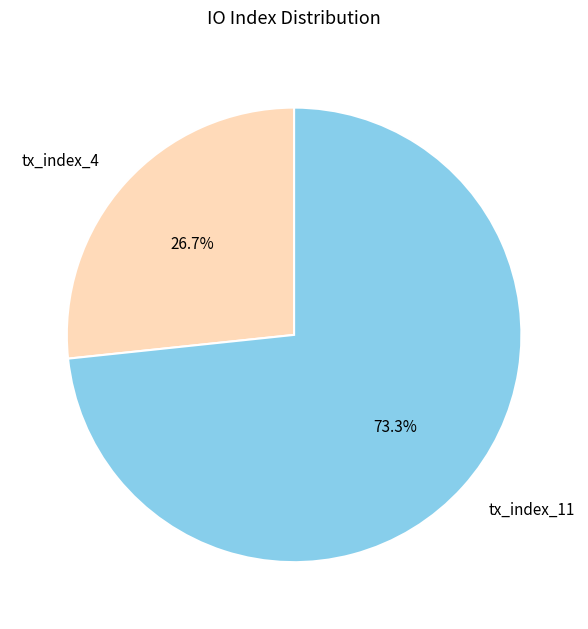

To the nearest percent, what is the difference between the tx_index_11 and tx_index_4 slice percentages?

47%